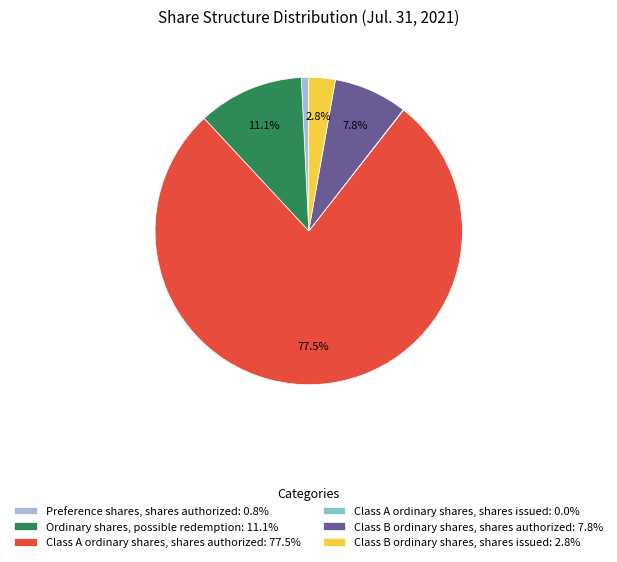

Does Ordinary shares, possible redemption account for over 50% of the chart?

No